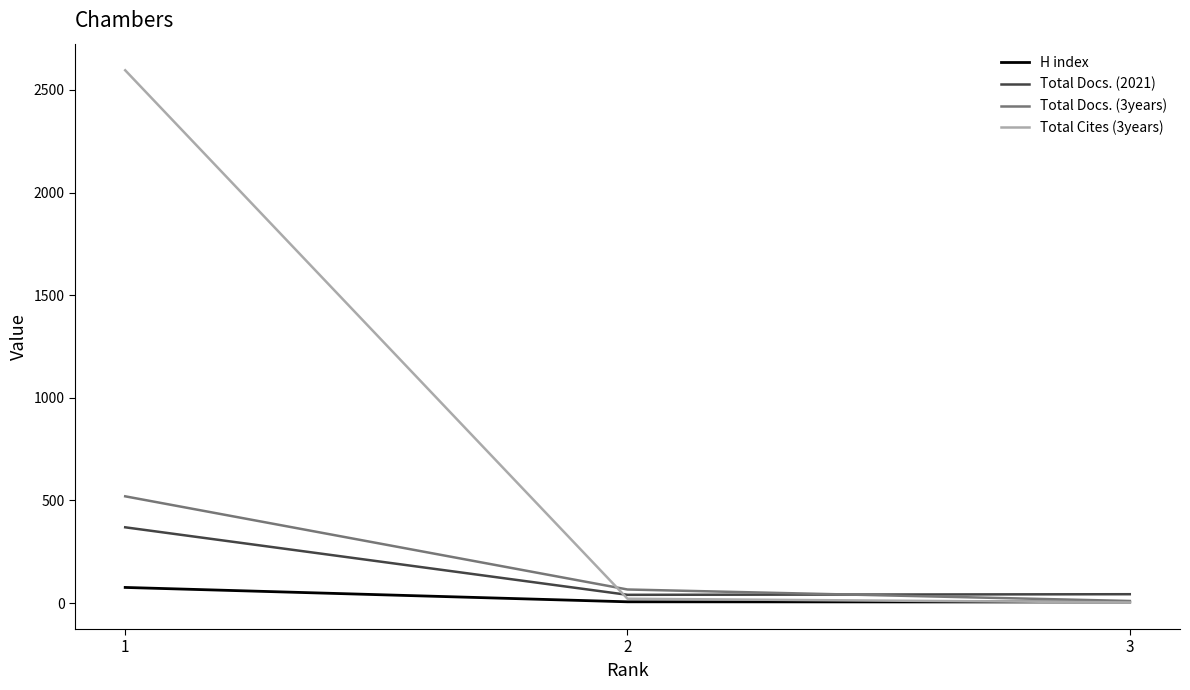

Is the value of Total Docs. (2021) at 1 greater than the value of Total Docs. (3years) at 3?

Yes